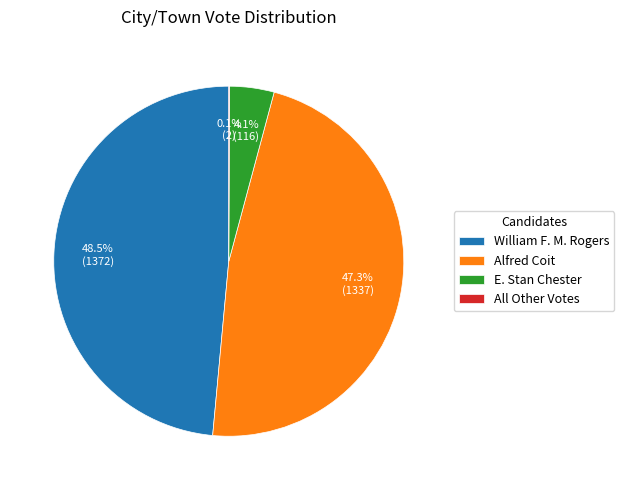

How much of the chart is everything except E. Stan Chester?

95.9%